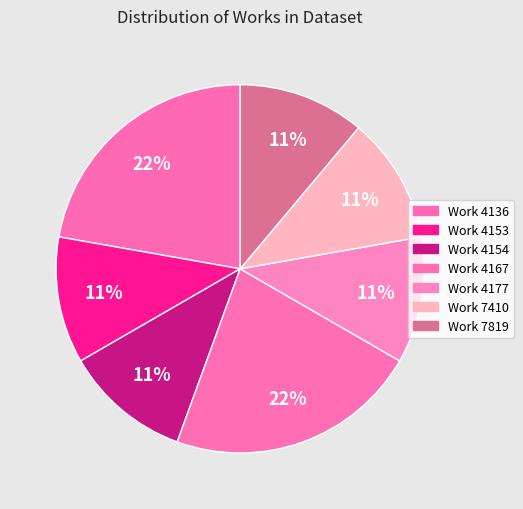

Count the number of slices in the pie.

7